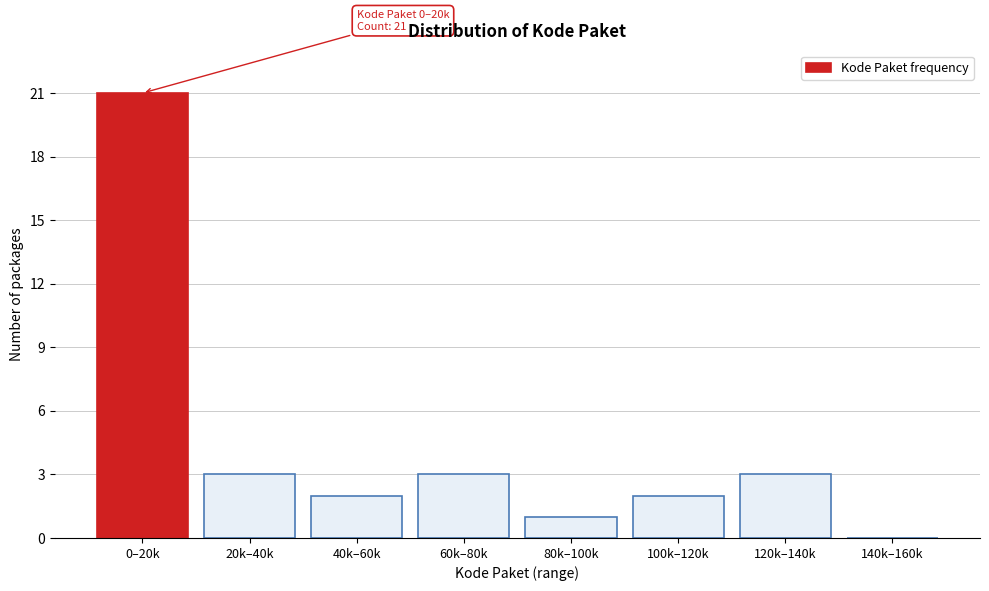

Reading left to right, list all the values displayed in this chart.

0–20k=21	20k–40k=3	40k–60k=2	60k–80k=3	80k–100k=1	100k–120k=2	120k–140k=3	140k–160k=0